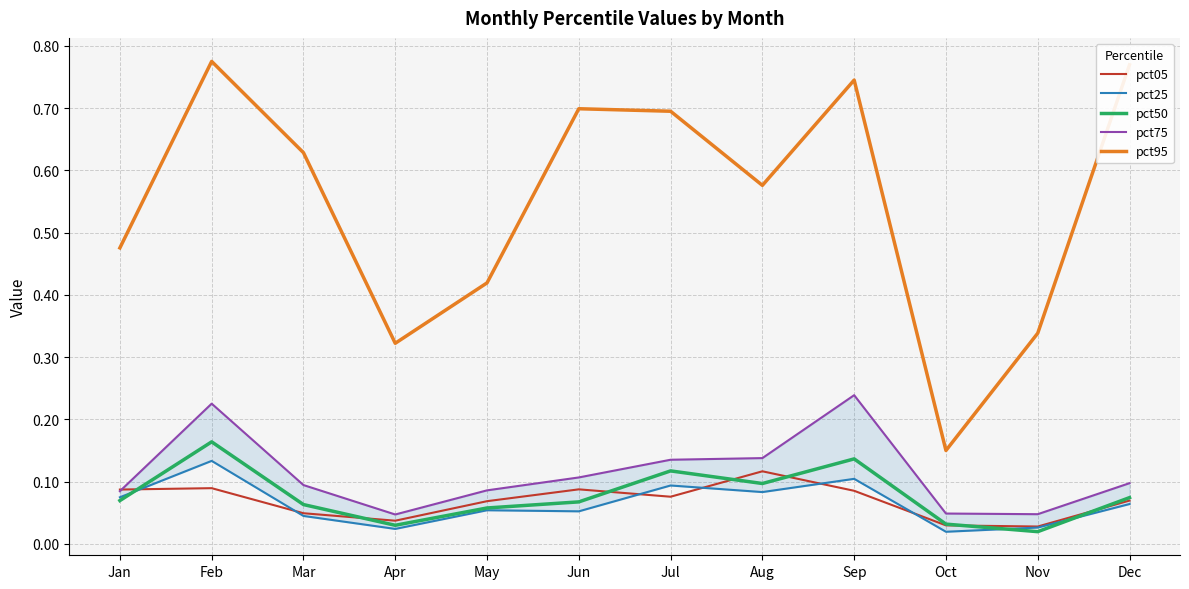

At which category does pct50 reach its first local peak?

Feb